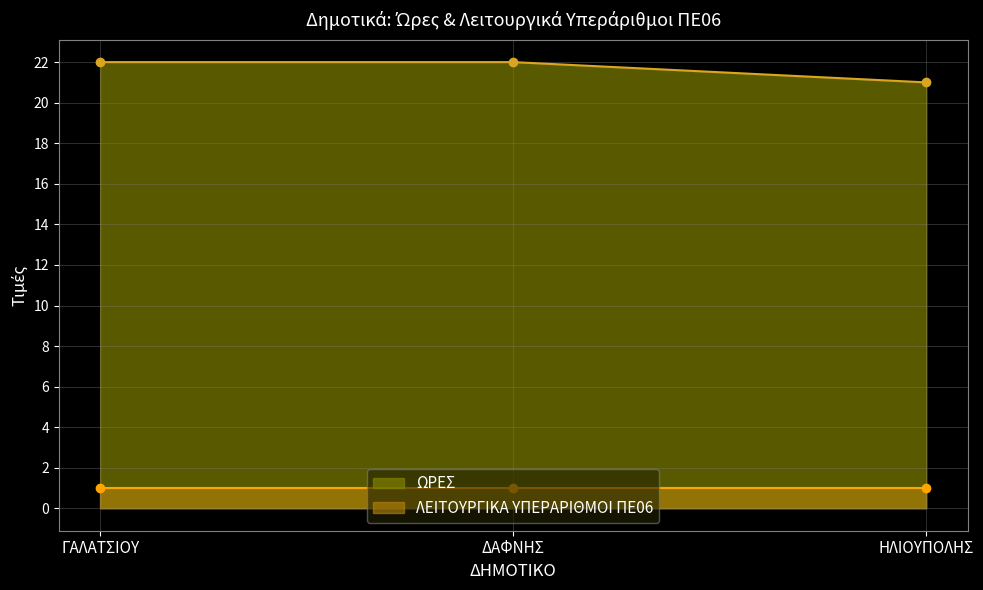

What position from the right is ΓΑΛΑΤΣΙΟΥ?

3